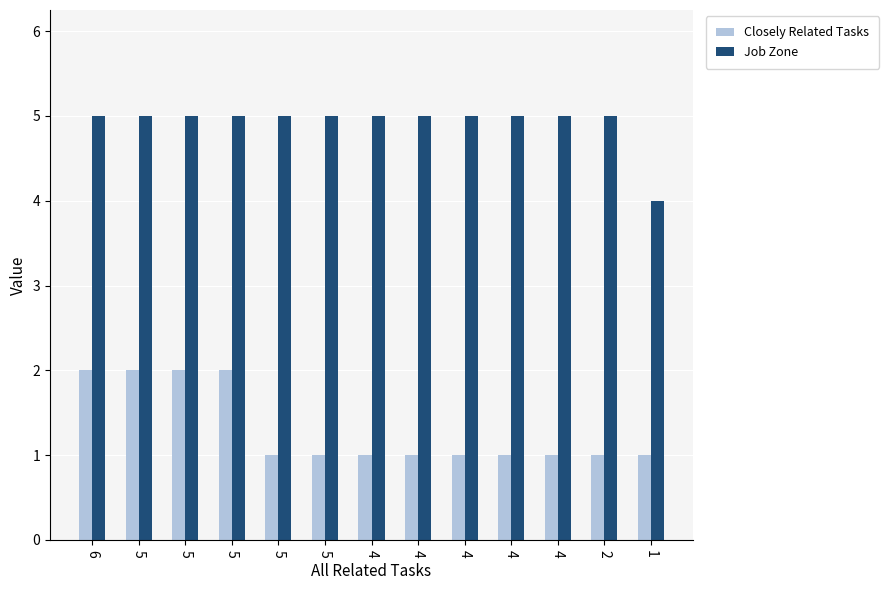

How many series are shown in this chart?

2